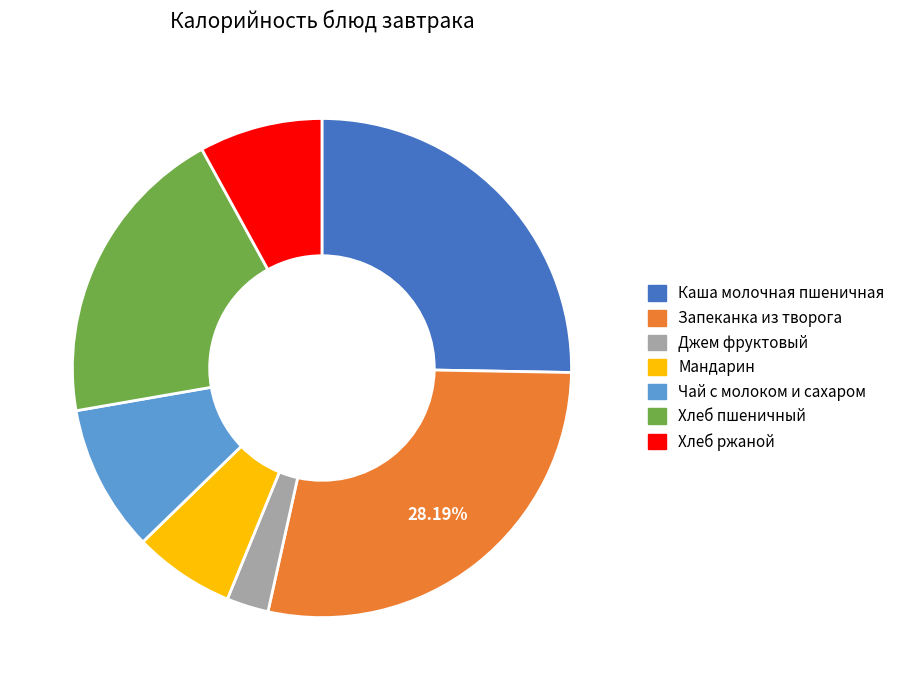

To the nearest percent, what is the combined percentage of Хлеб пшеничный and Запеканка из творога?

48%